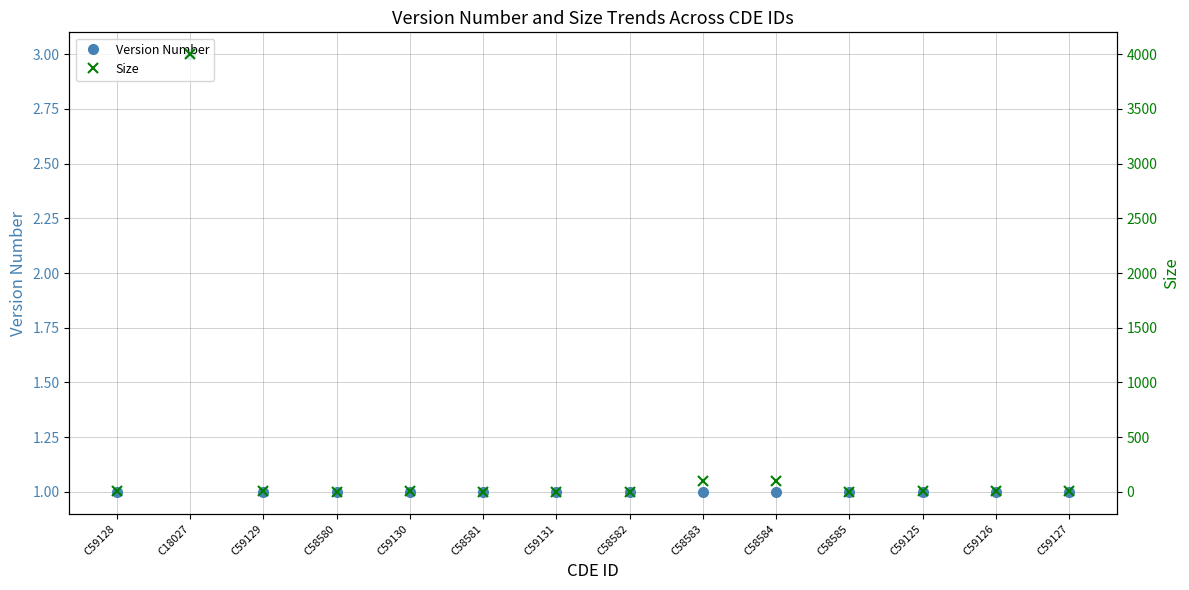

Does the chart have visible grid lines?

Yes